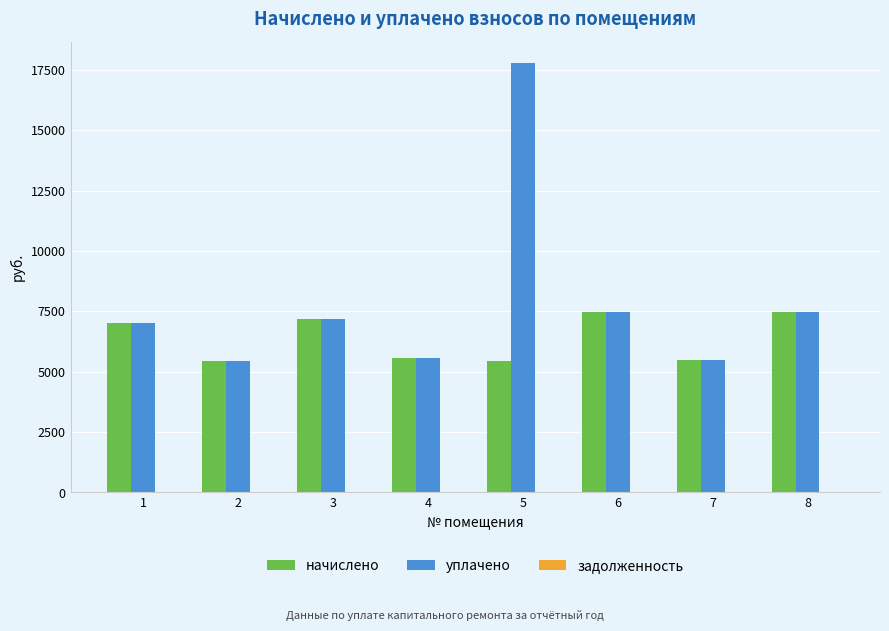

At which category is the sum across all series the highest?

5